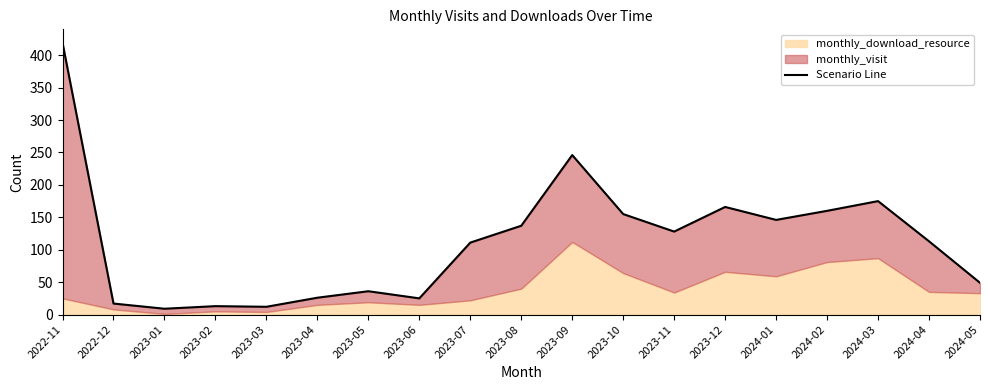

What position from the right is 2022-12?

18